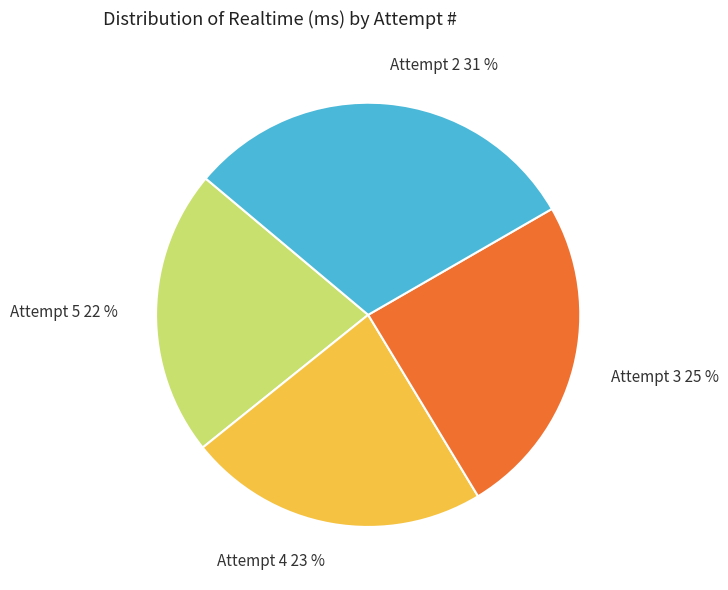

Count the number of slices in the pie.

4